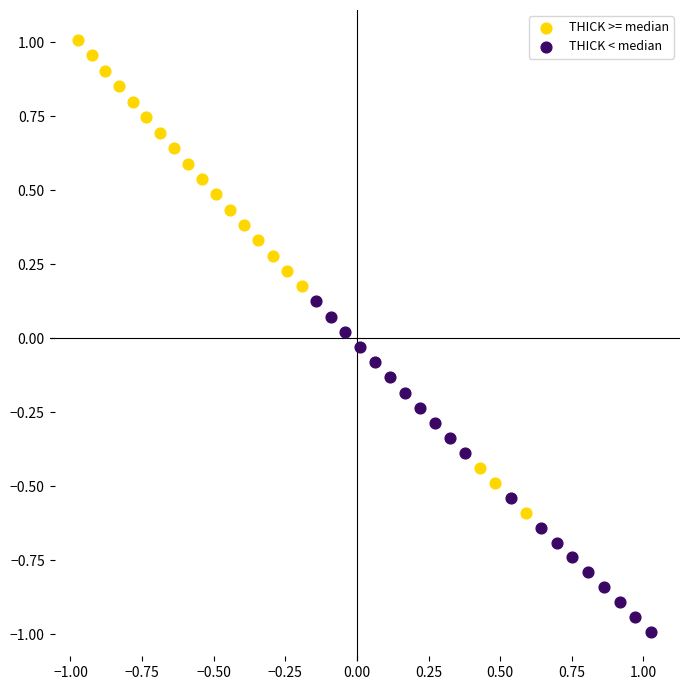

Which series reaches the minimum Y coordinate?

THICK < median